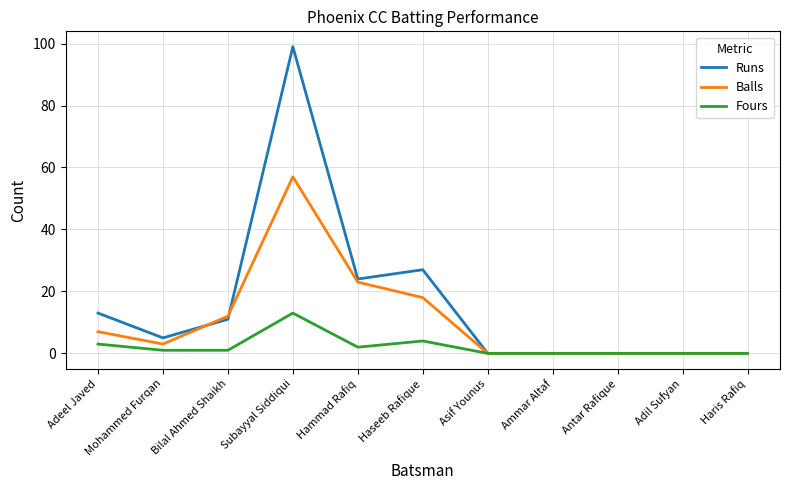

Which category has the highest value in the Balls series?

Subayyal Siddiqui